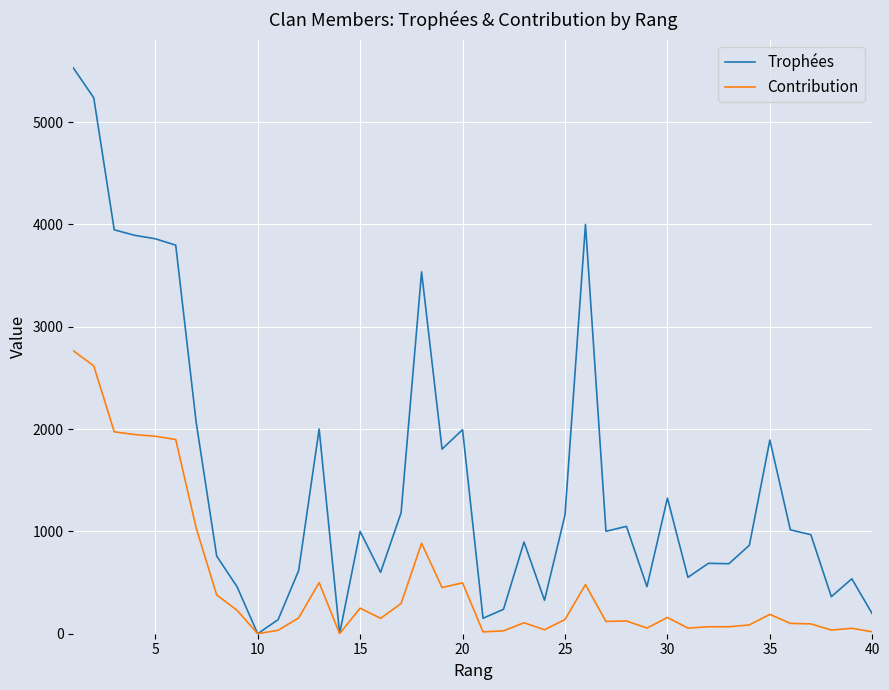

List the series in order of their overall mean, highest first.

Trophées, Contribution